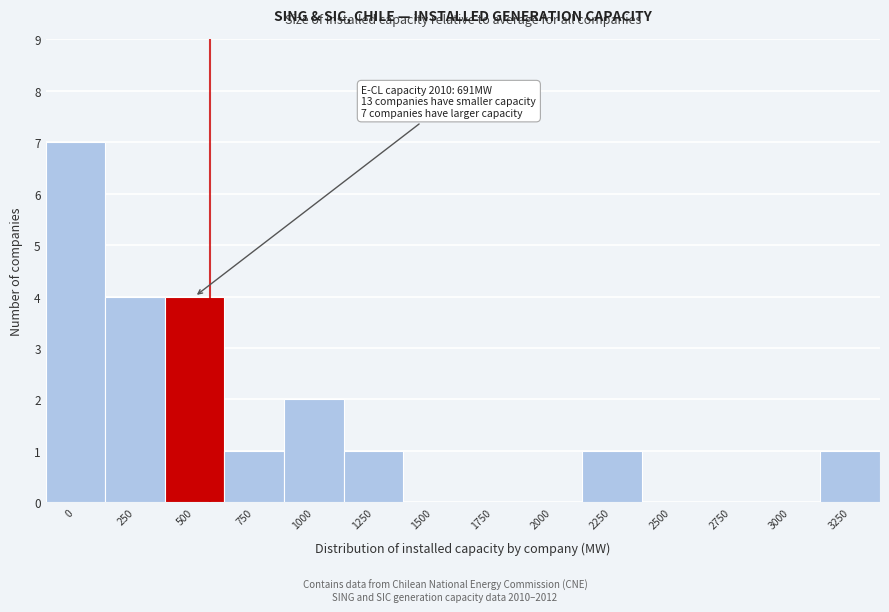

Reading left to right, what are all the values shown in this chart?

0=7	250=4	500=4	750=1	1000=2	1250=1	1500=0	1750=0	2000=0	2250=1	2500=0	2750=0	3000=0	3250=1